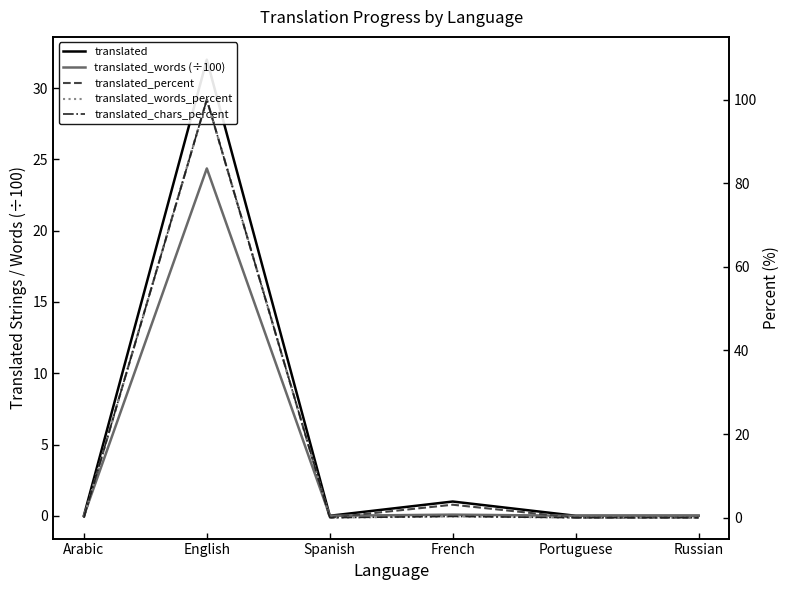

At how many categories does at least one series exceed 32?

1